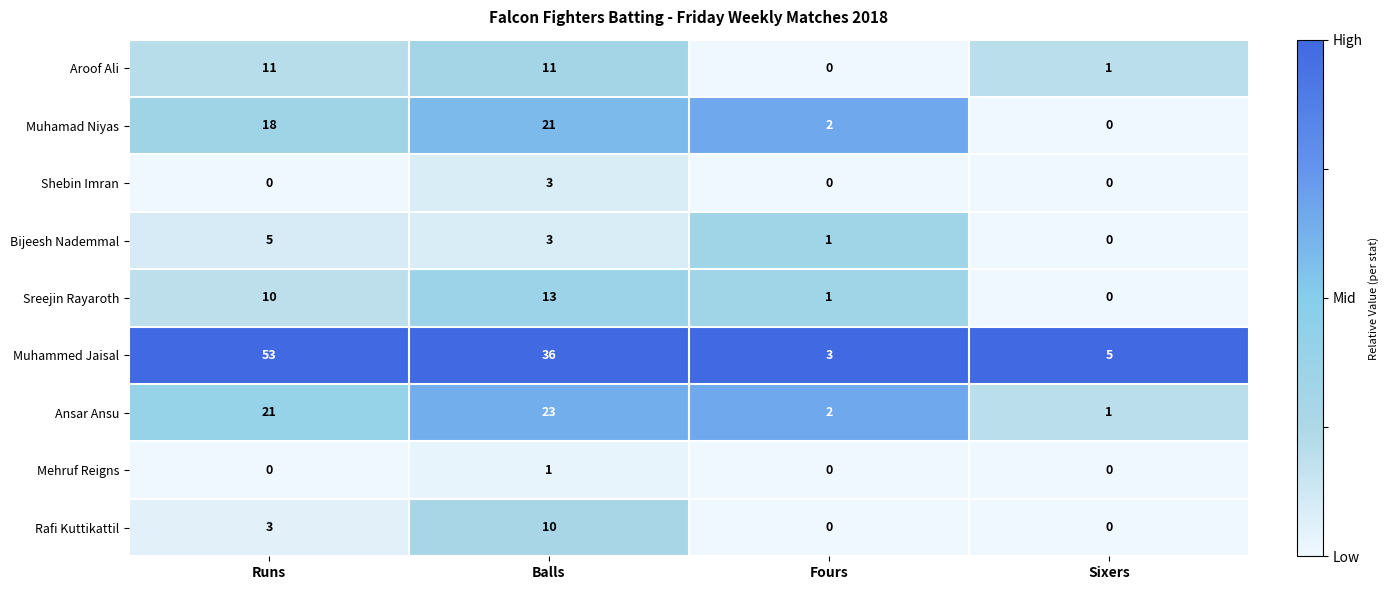

What is the difference between the highest and lowest values at Sixers?

5